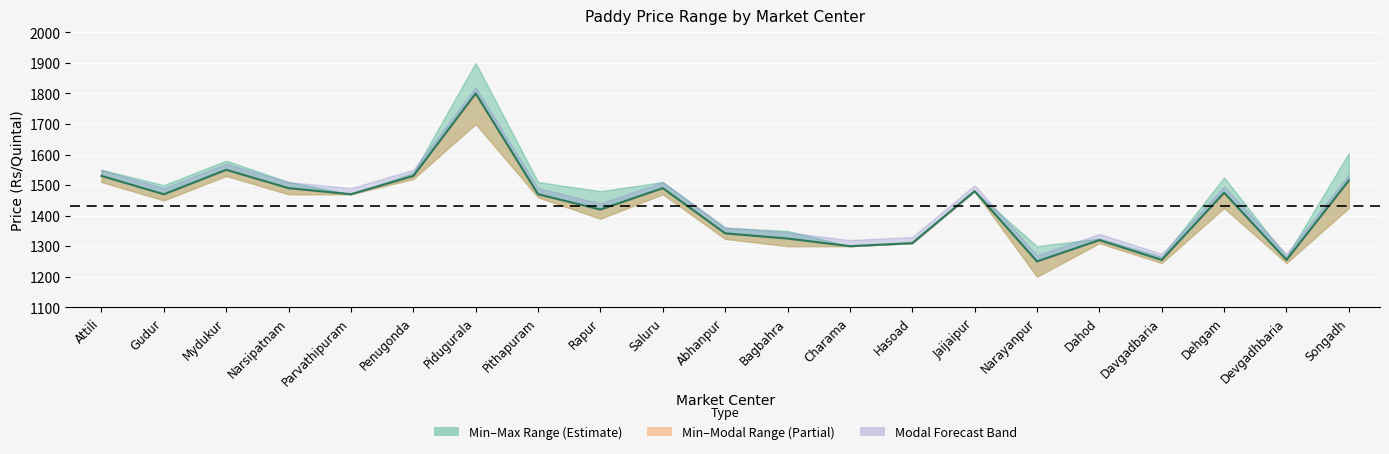

What is the average value?

1431